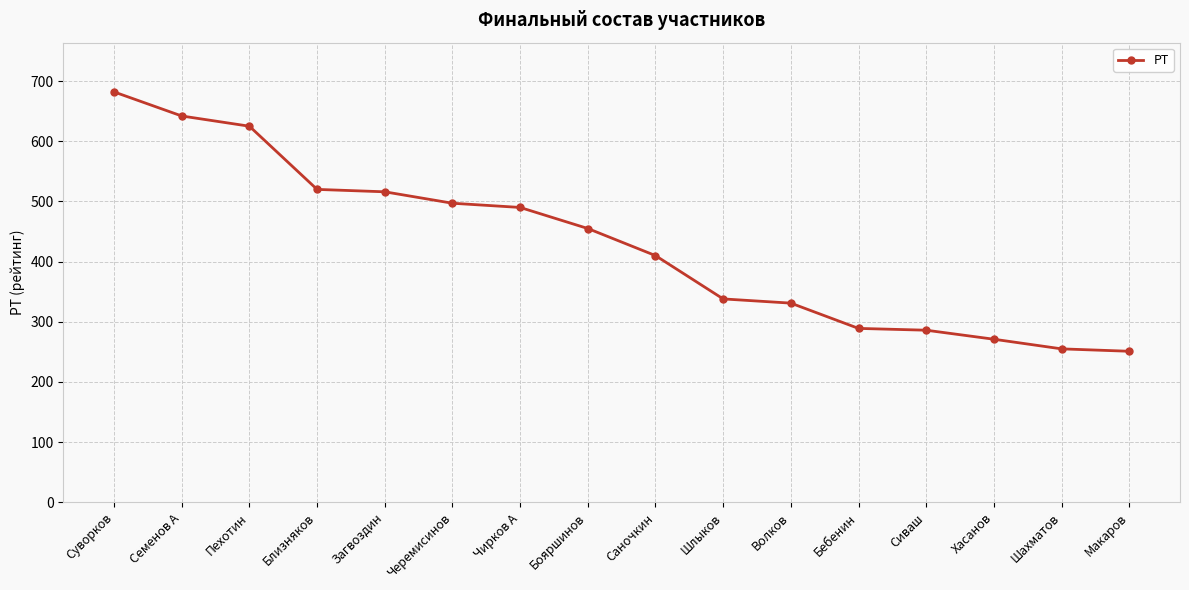

What value does the data have at Пехотин?

625